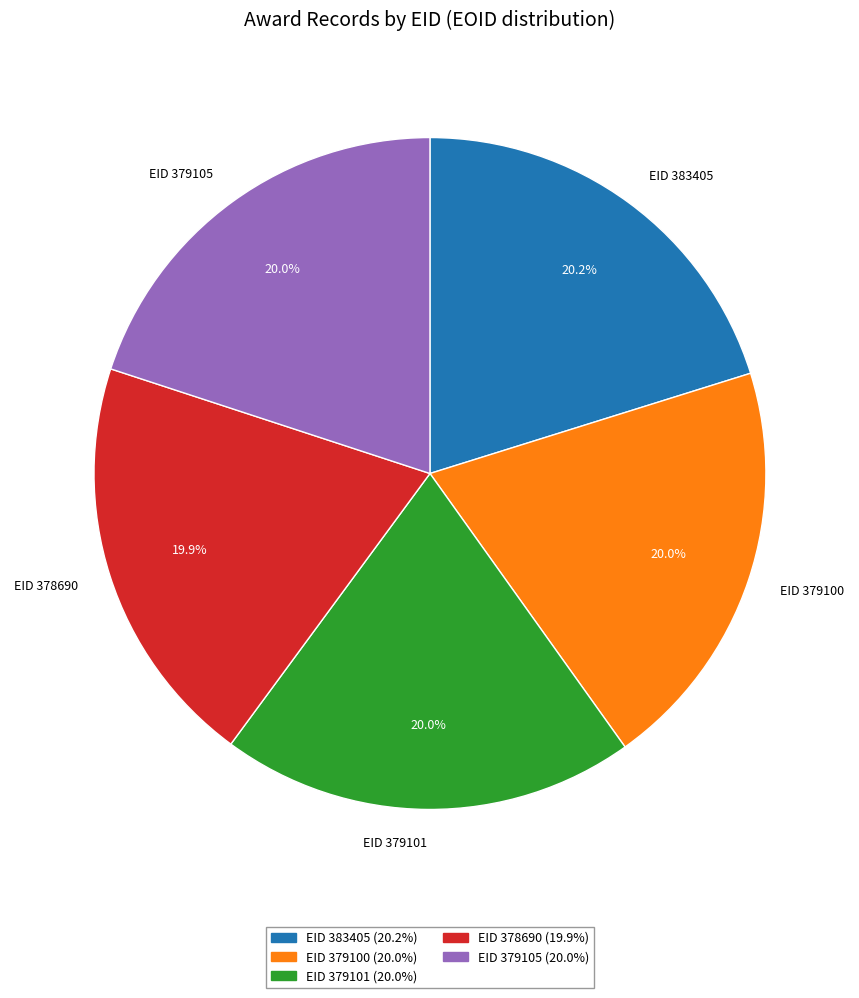

Is EID 383405 the majority of the pie?

No